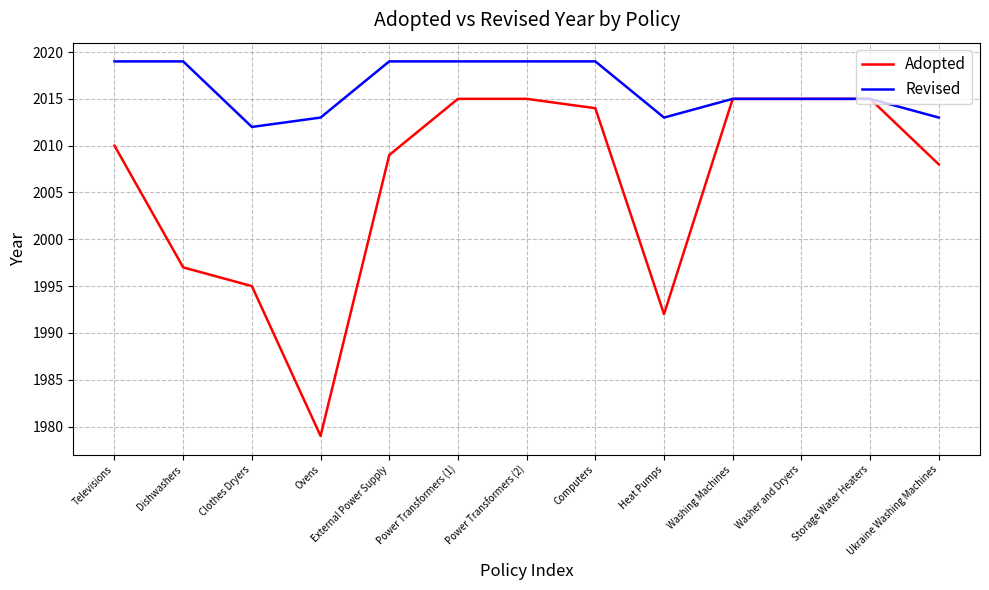

True or false: Adopted has a value of 2009 at External Power Supply.

True